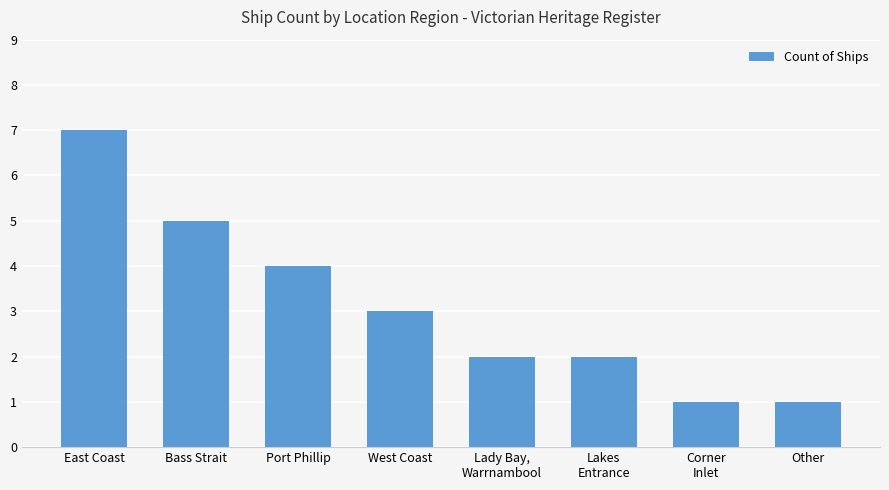

What position from the left is West Coast?

4